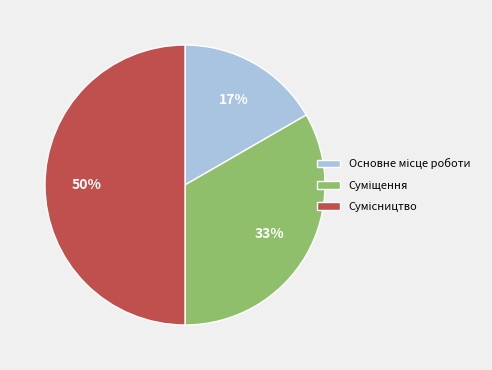

To the nearest percent, what is the difference between the largest and smallest slice percentages?

33%